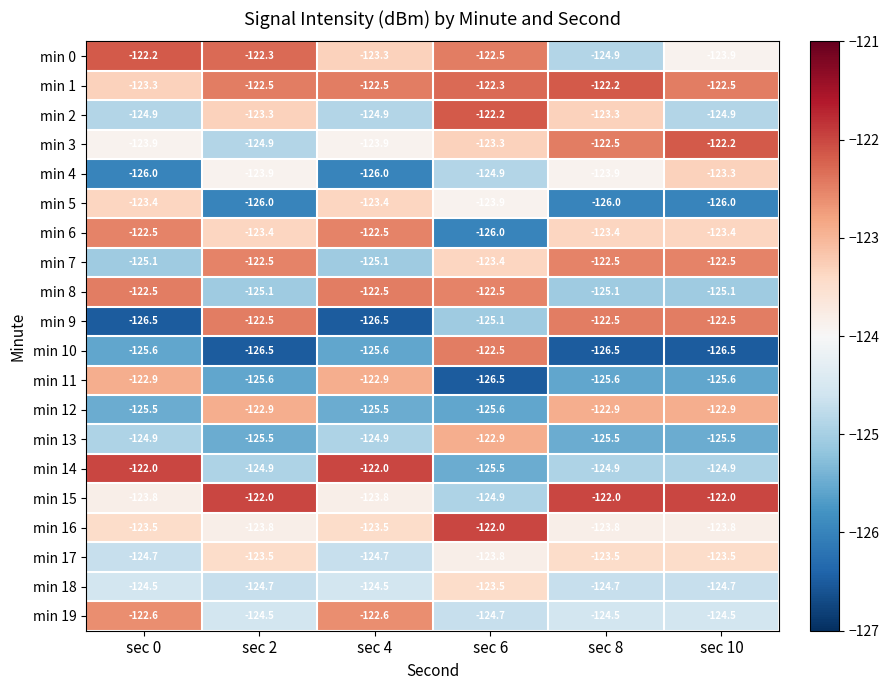

Which series changed the most between sec 6 and sec 8?

min 10